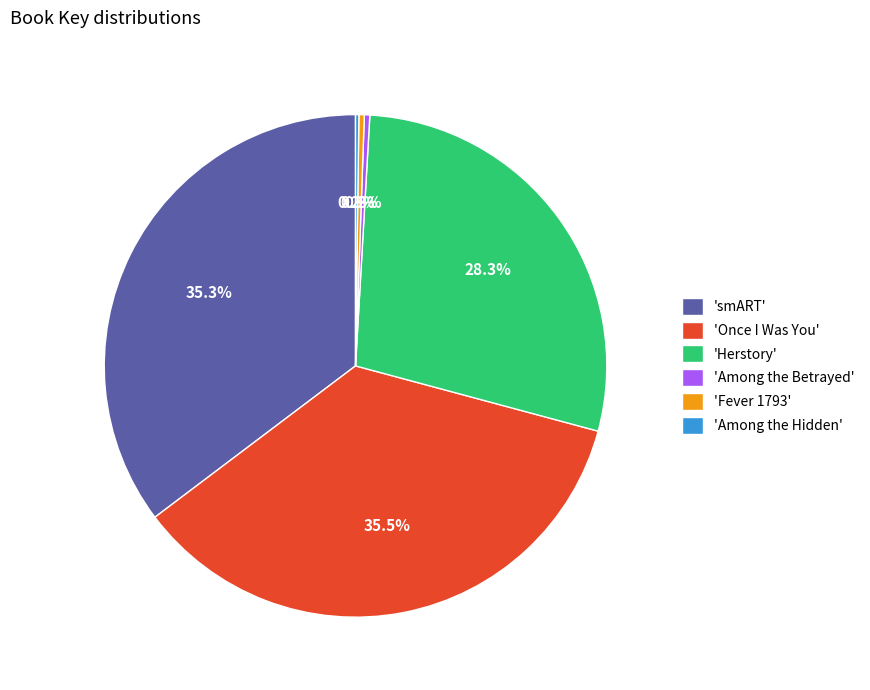

Is there any slice that represents more than half of the pie?

No